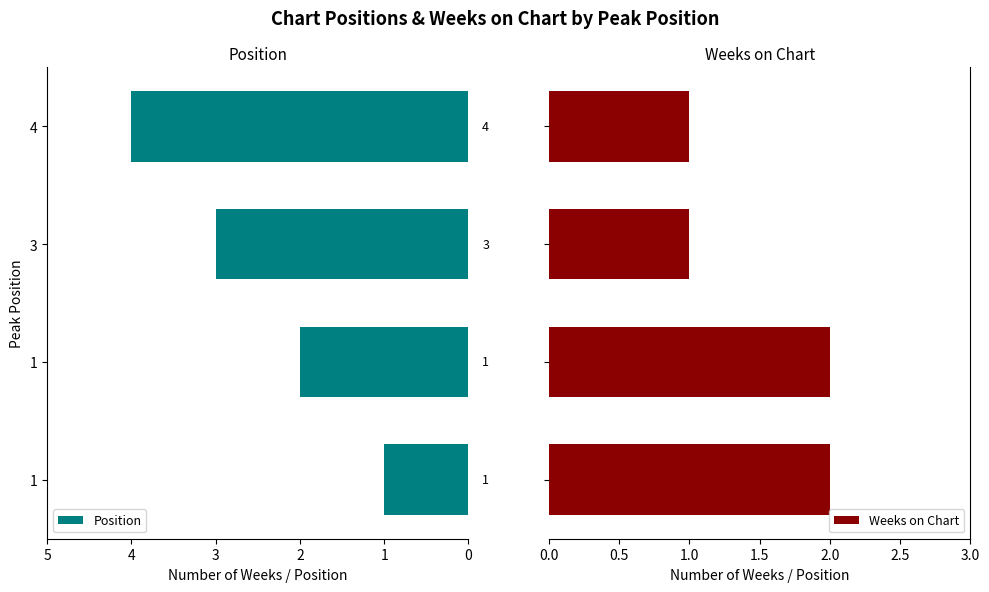

At which label is Position closest to 2?

1